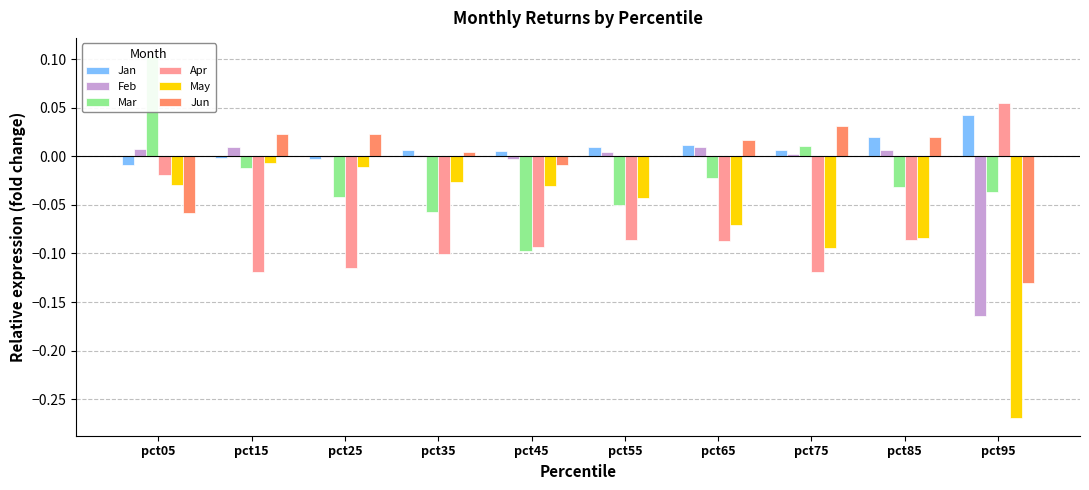

Which has a higher value, pct15 or pct45?

pct45